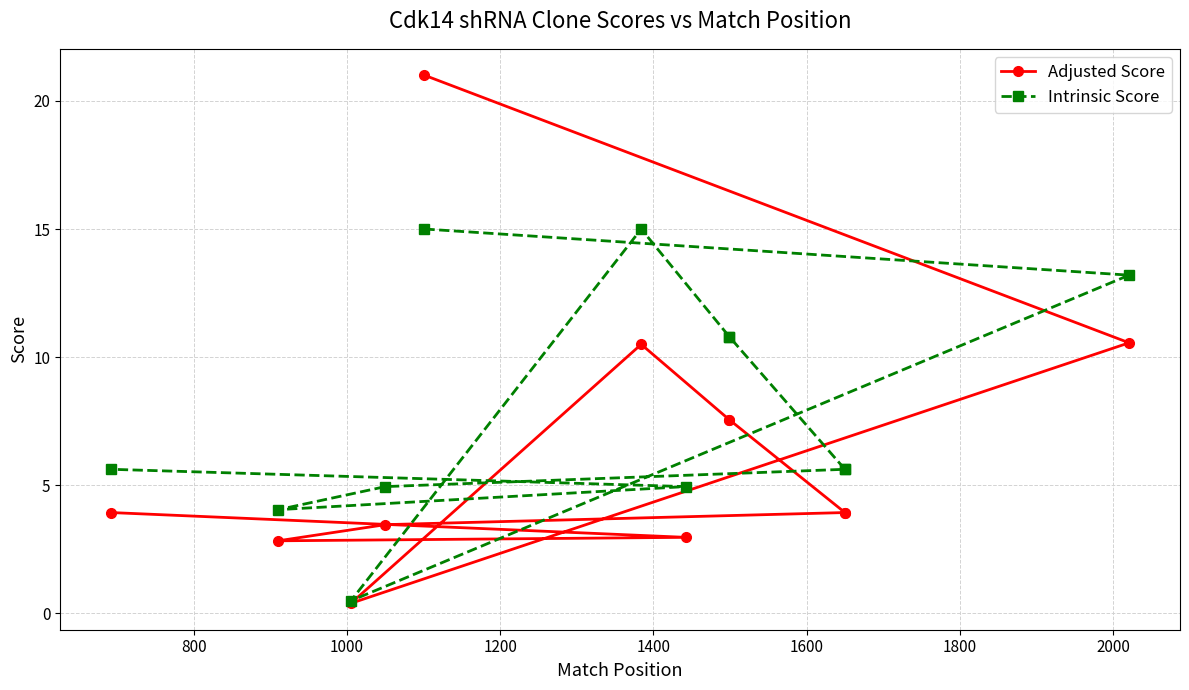

Reading left to right, transcribe all the data shown in this chart.

Adjusted Score: 21.0	10.6	0.4	10.5	7.6	7.6	3.9	3.9	3.5	2.8	3.0	3.9
Intrinsic Score: 15.0	13.2	0.5	15.0	10.8	10.8	5.6	5.6	5.0	4.0	5.0	5.6